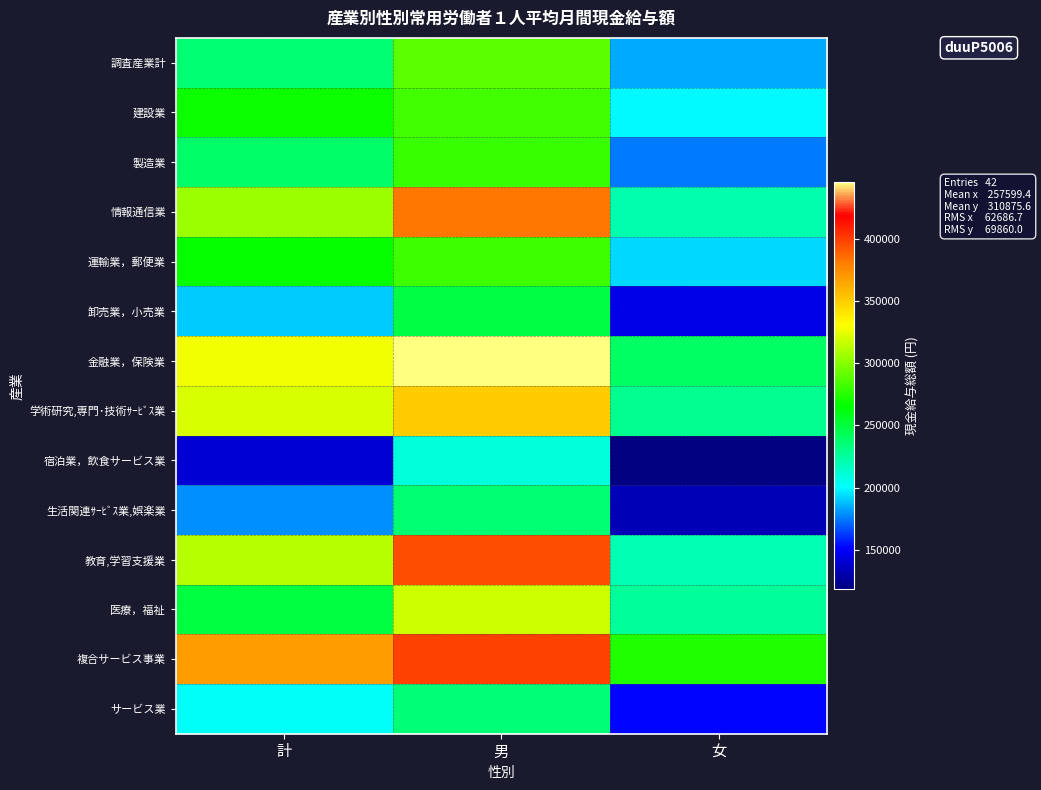

Which category has the highest value across all series?

男